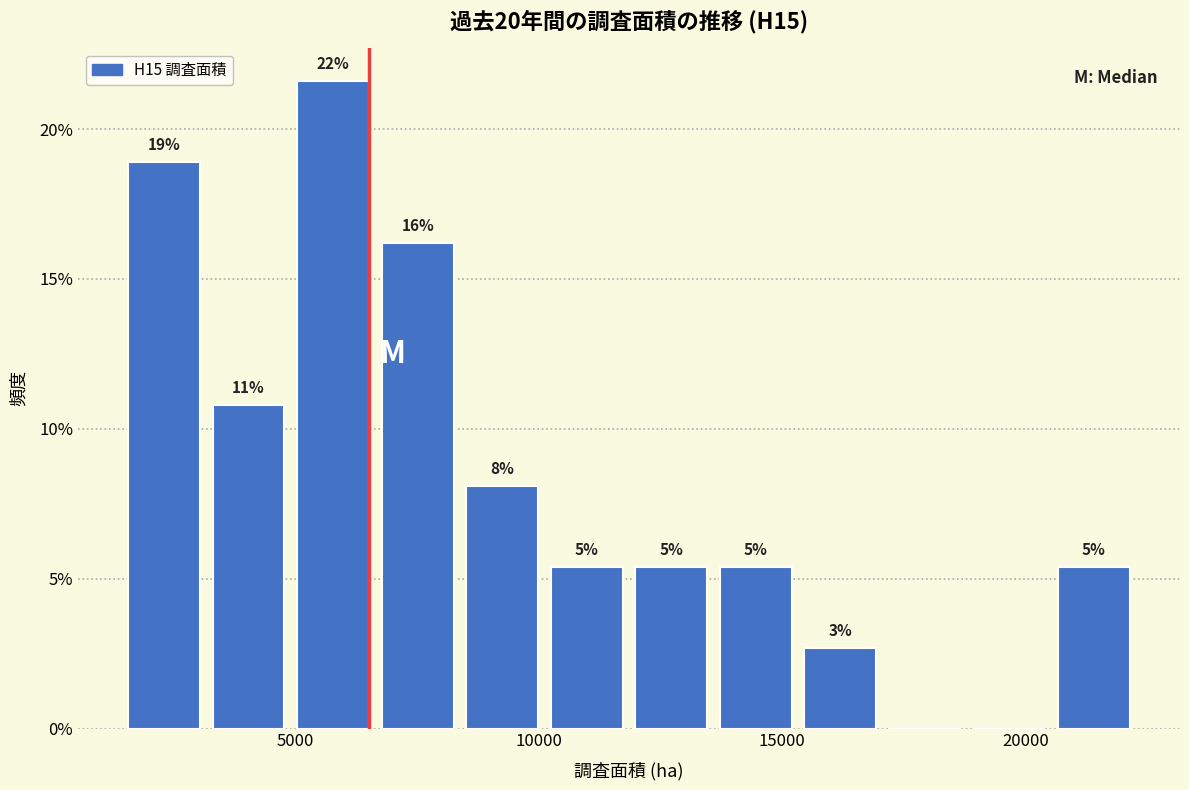

Around what value on the x-axis is the tallest bar? Give the approximate position of its centre, as read against the axis.

6000